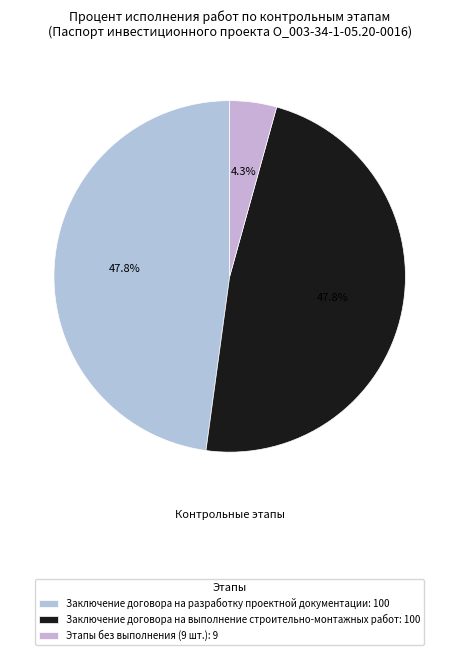

How many slices are in this pie chart?

3